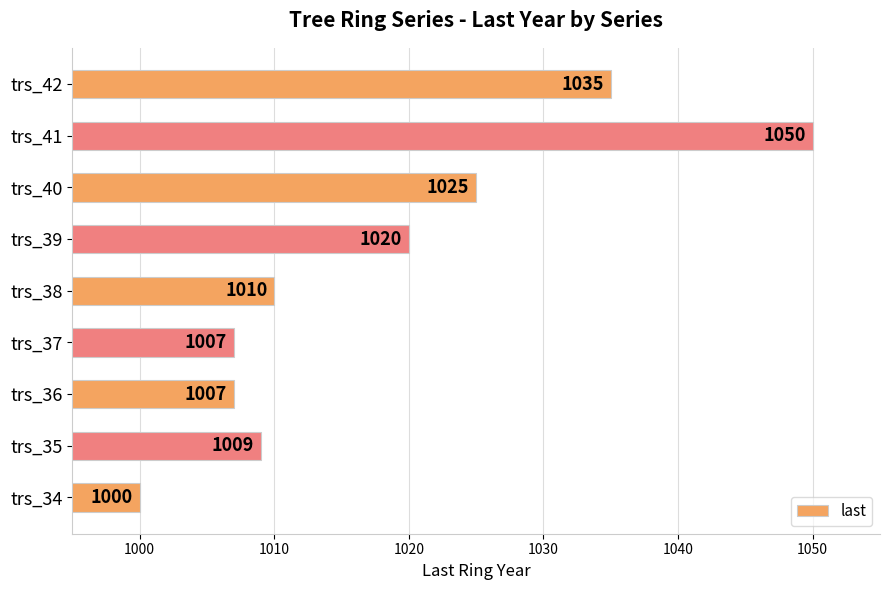

Where is the data nearest to the value 1025?

trs_40